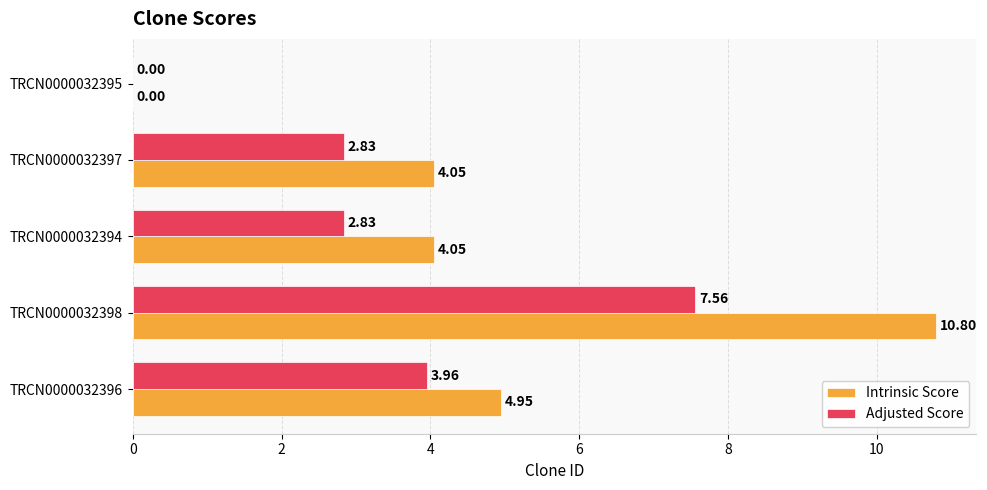

Is the value of Adjusted Score at TRCN0000032394 greater than the value of Intrinsic Score at TRCN0000032397?

No